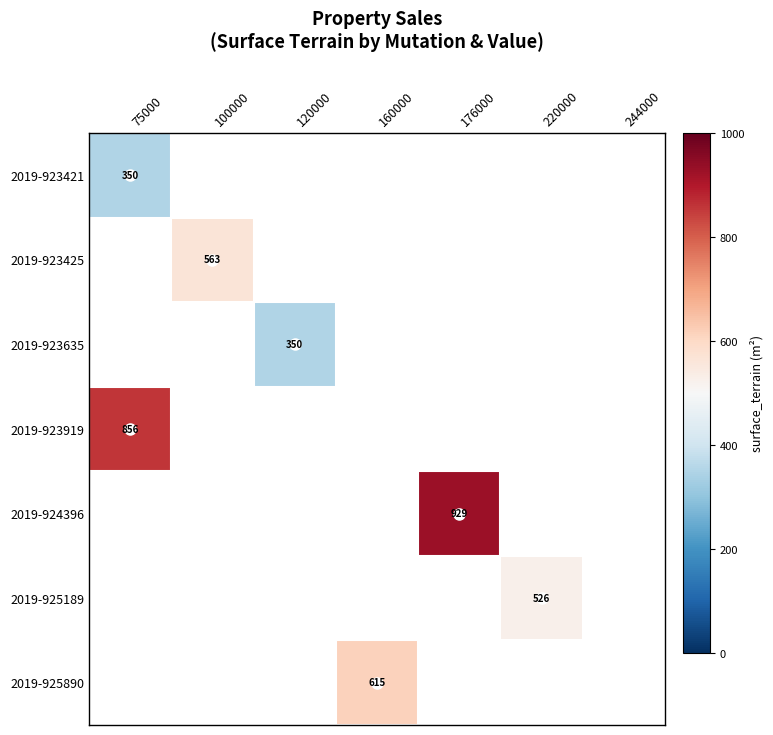

Which has a higher value, 244000 or 100000?

100000